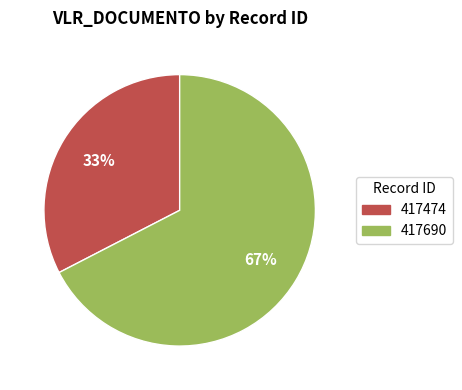

To the nearest percent, what is the combined percentage of 417474 and 417690?

100%